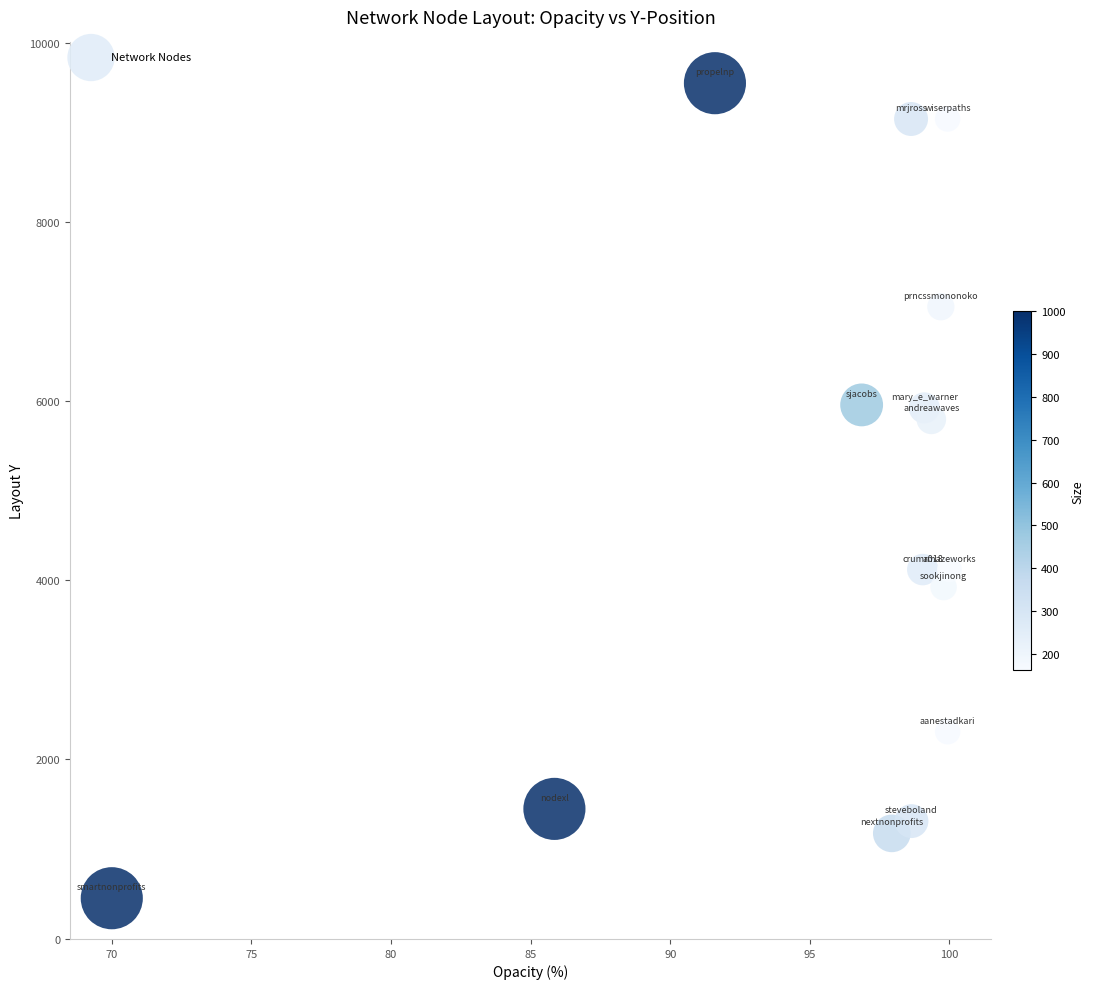

What is the range of Y values (max minus min)?

9095.8